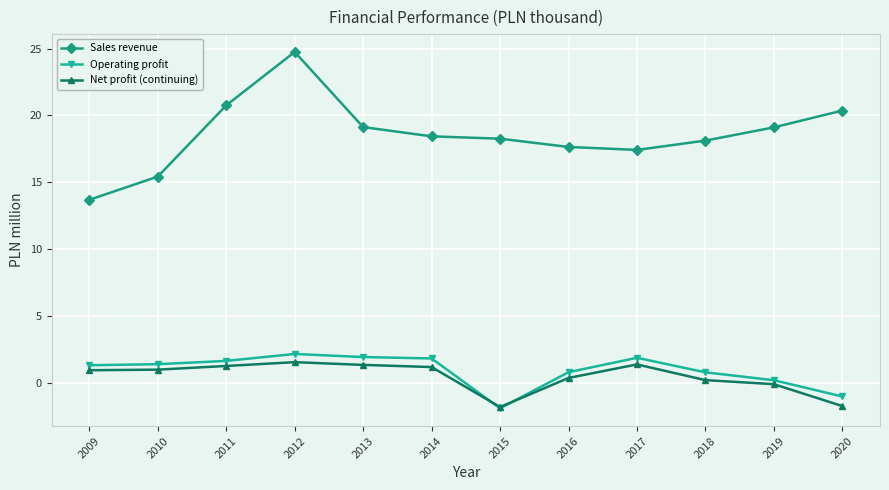

True or false: Sales revenue and Operating profit cross at least once.

False